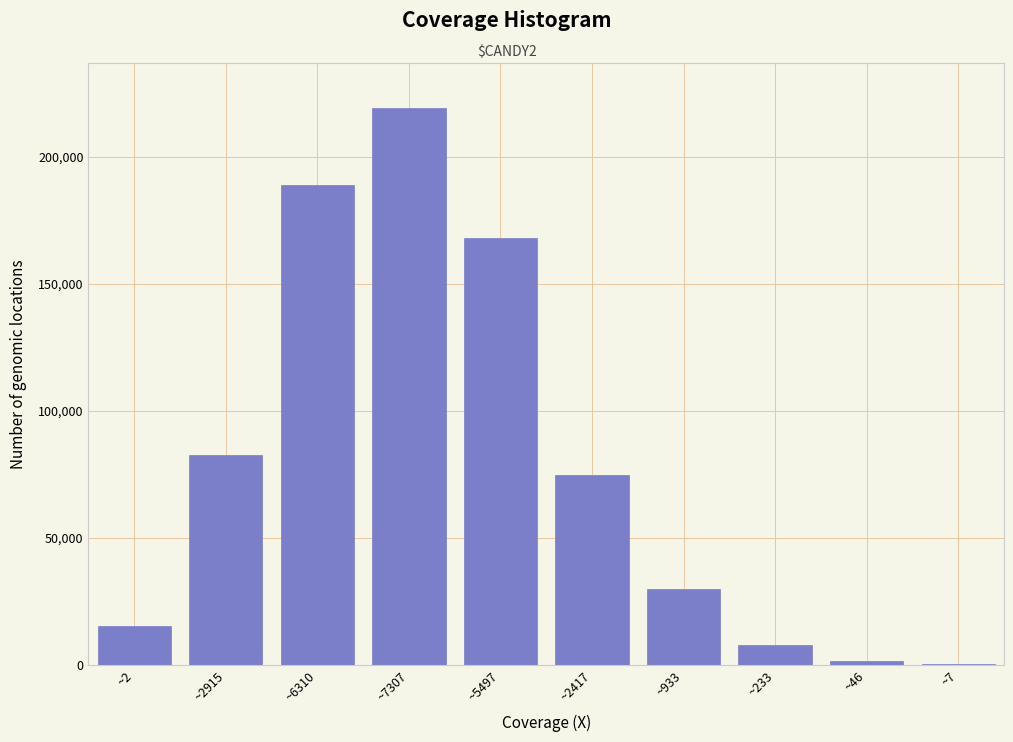

Reading right to left, transcribe all the data shown in this chart.

~7=246	~46=1655	~233=7848	~933=29797	~2417=74839	~5497=168022	~7307=219240	~6310=188653	~2915=82476	~2=15231